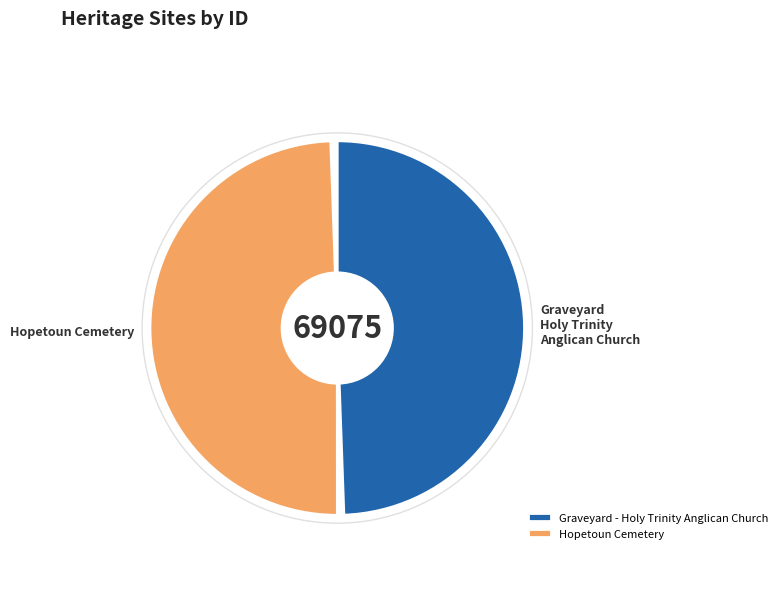

How many slices are in this pie chart?

2